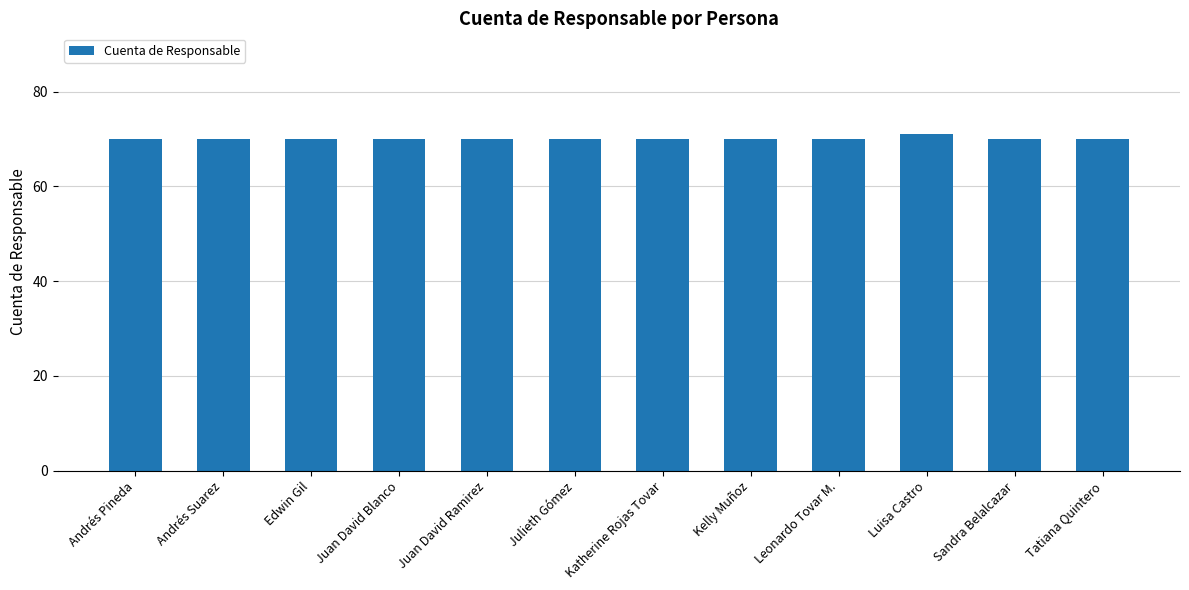

What is the ratio of the value at Andrés Suarez to the value at Juan David Blanco?

1.0